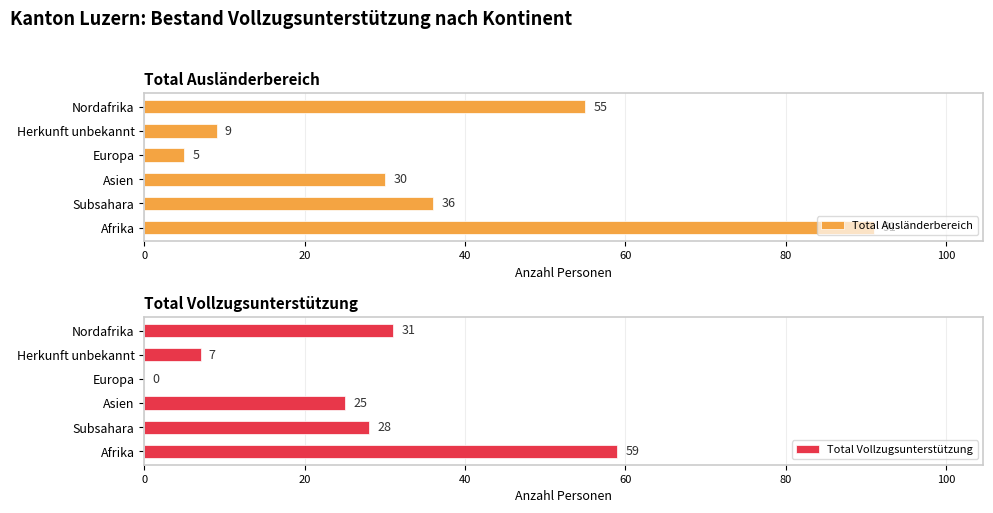

The value of Total Vollzugsunterstützung at Afrika is 78. True or false?

False